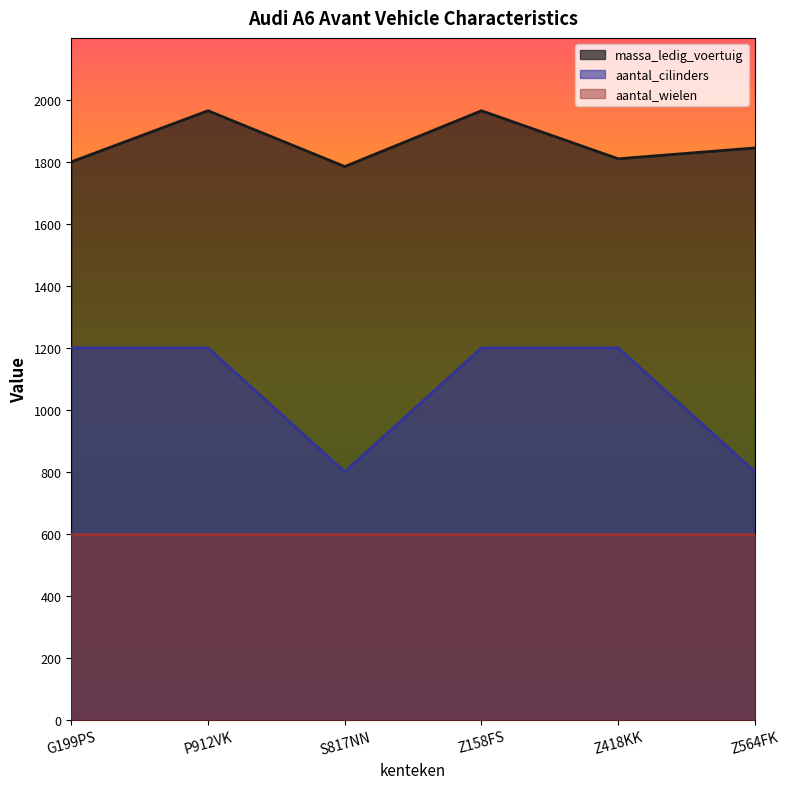

True or false: aantal_cilinders and massa_ledig_voertuig intersect in this chart.

False